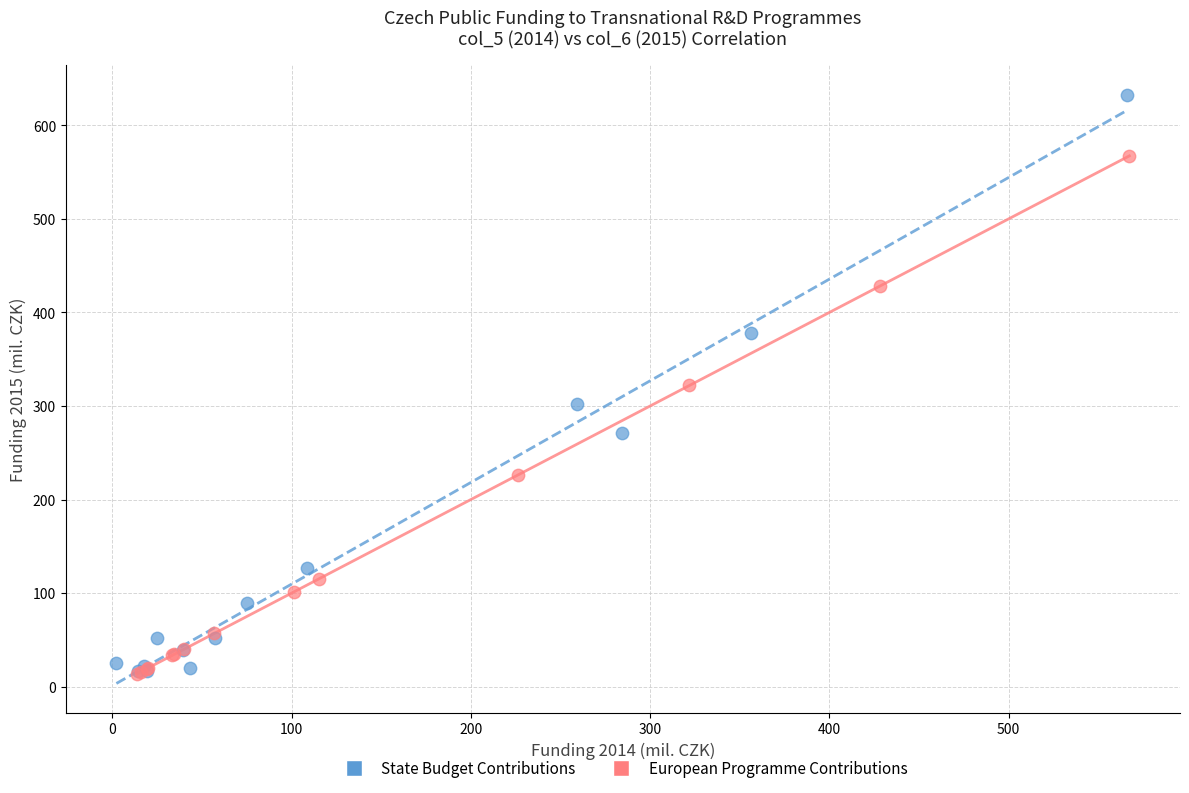

Which series has the largest Y range (max minus min)?

State Budget Contributions